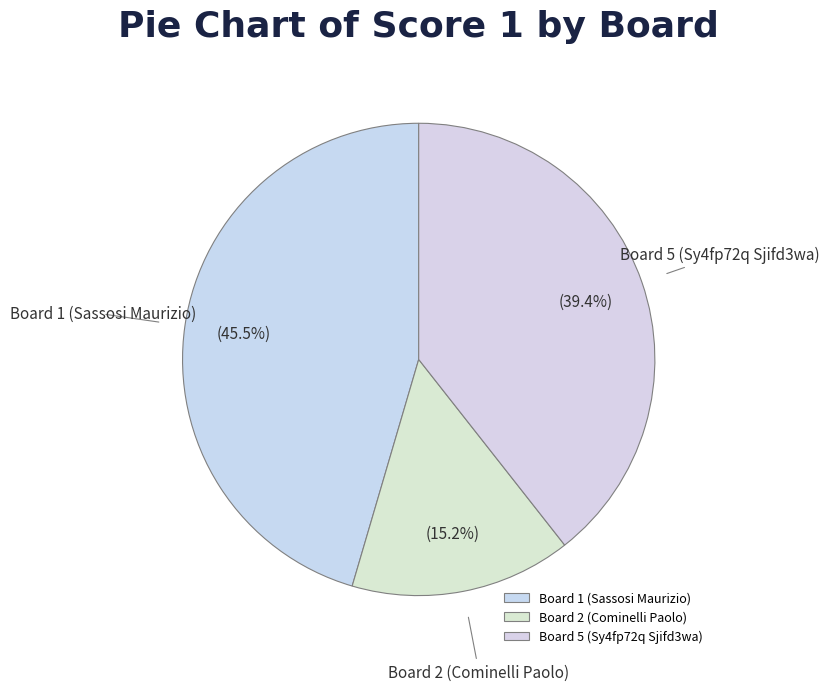

Which slice is the largest?

Board 1 (Sassosi Maurizio)